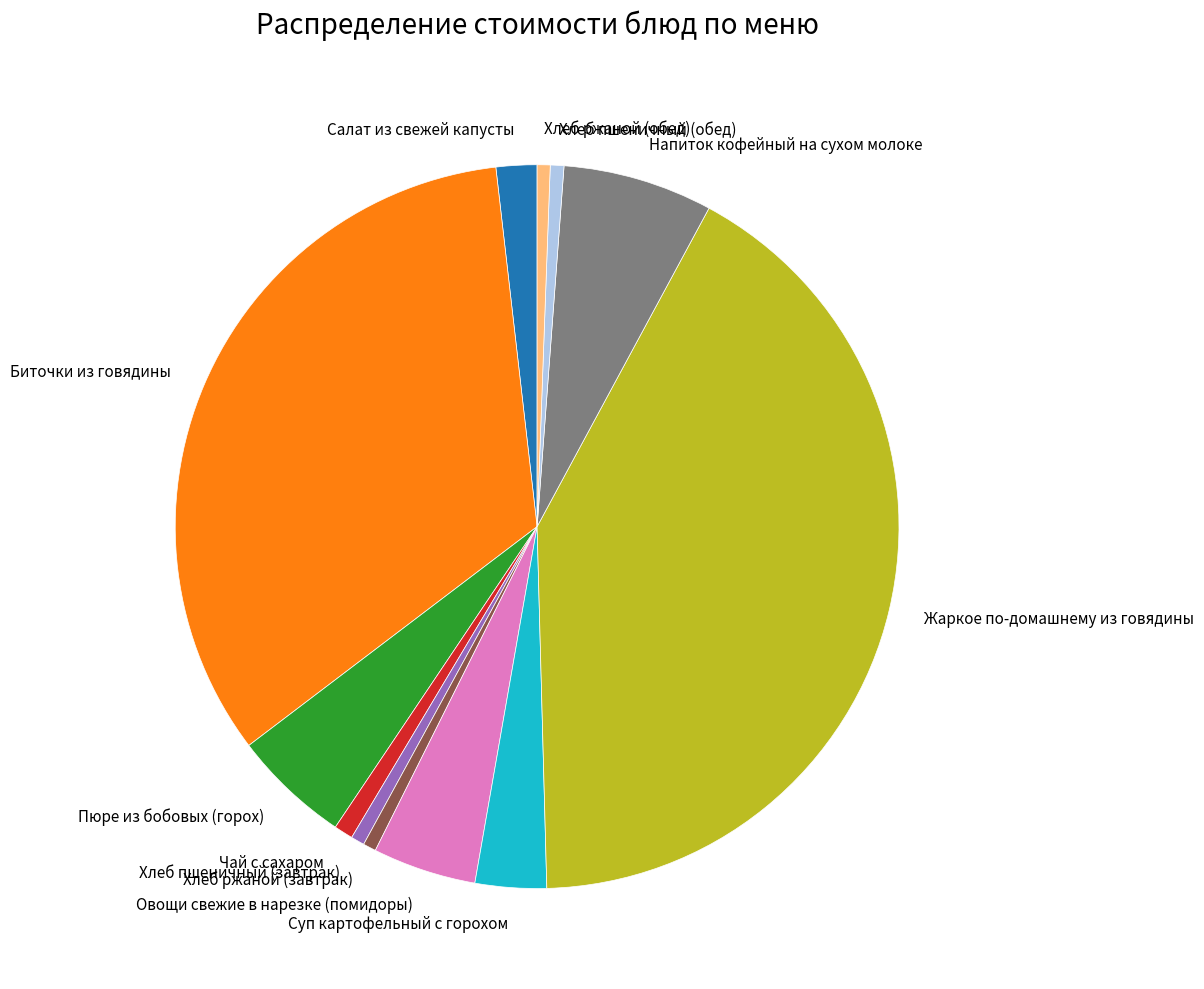

Do Салат из свежей капусты and Чай с сахаром together represent more than half of the pie?

No